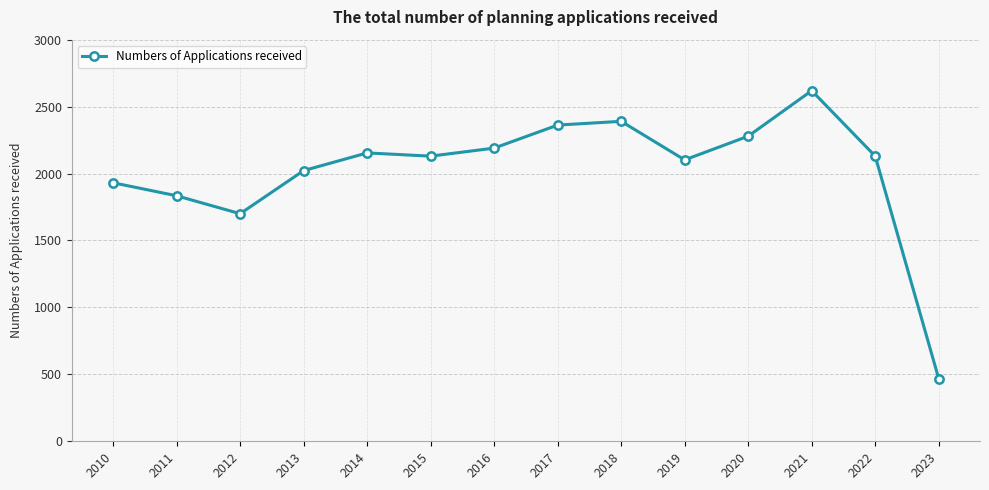

Which label corresponds to the largest value in the chart?

2021